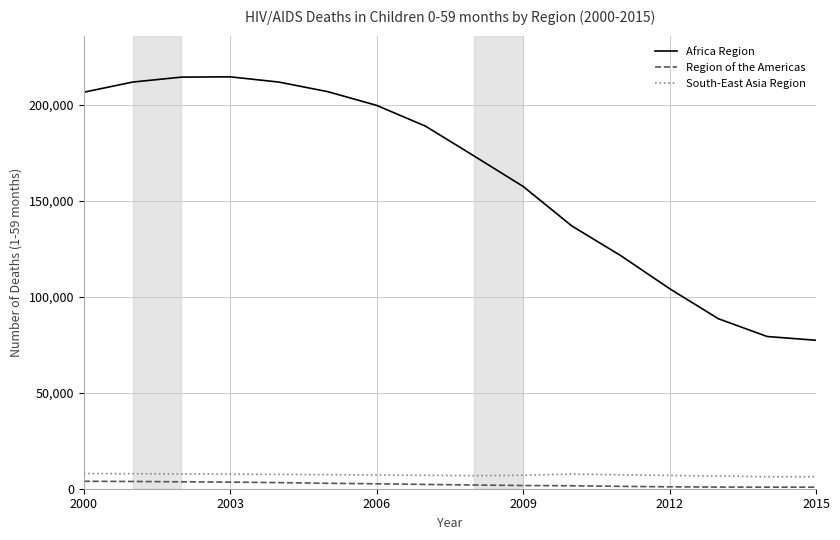

What is the sum of all Africa Region values?

2592009